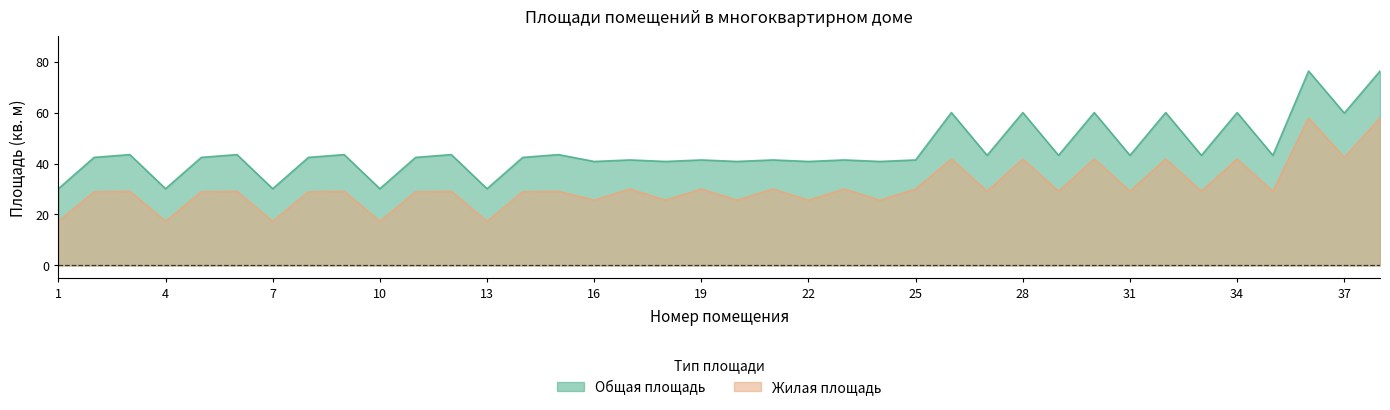

What are all the series names shown in the legend?

Общая площадь, Жилая площадь